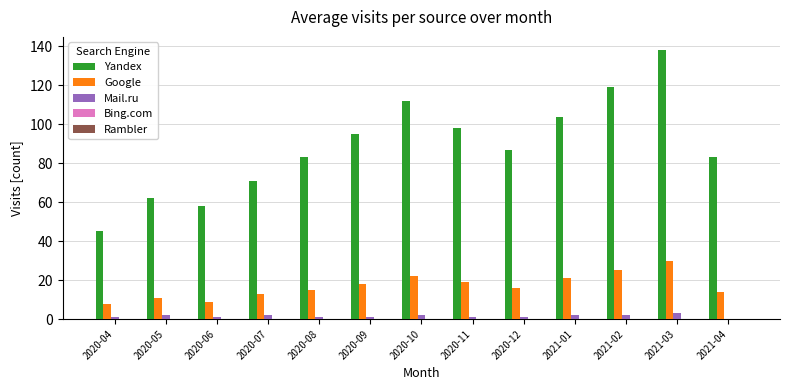

What is the sum of all Yandex values?

1155